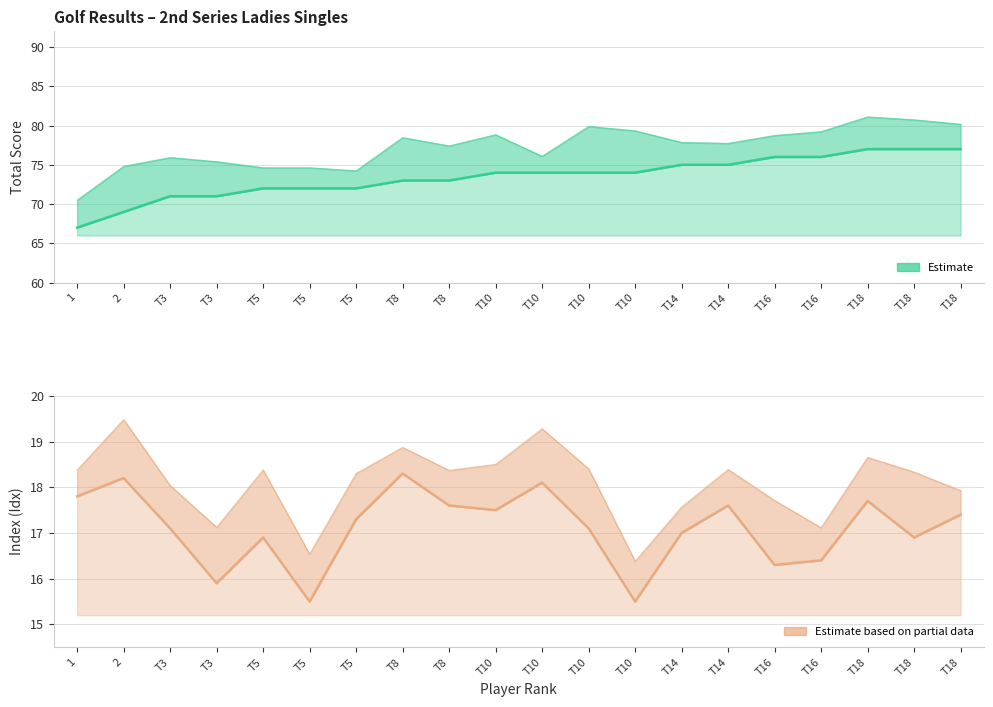

Where is the first local maximum for Index?

2